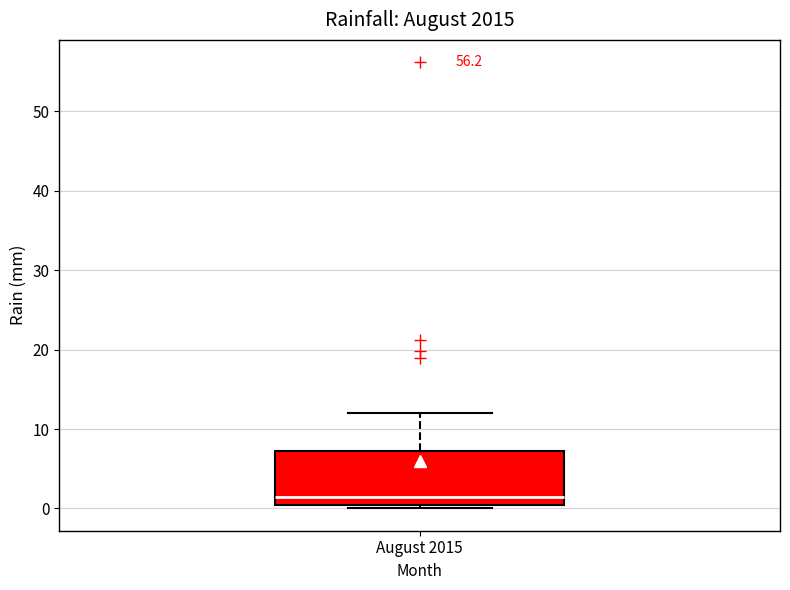

Read this box plot against the y-axis: the position of the median line, the range covered by the box, and the ends of both whiskers. The values are not printed on the chart, so give them approximately, as read against the axis.

median 1, box 0 to 7, whiskers 0 (just below the box's lower edge) to 12